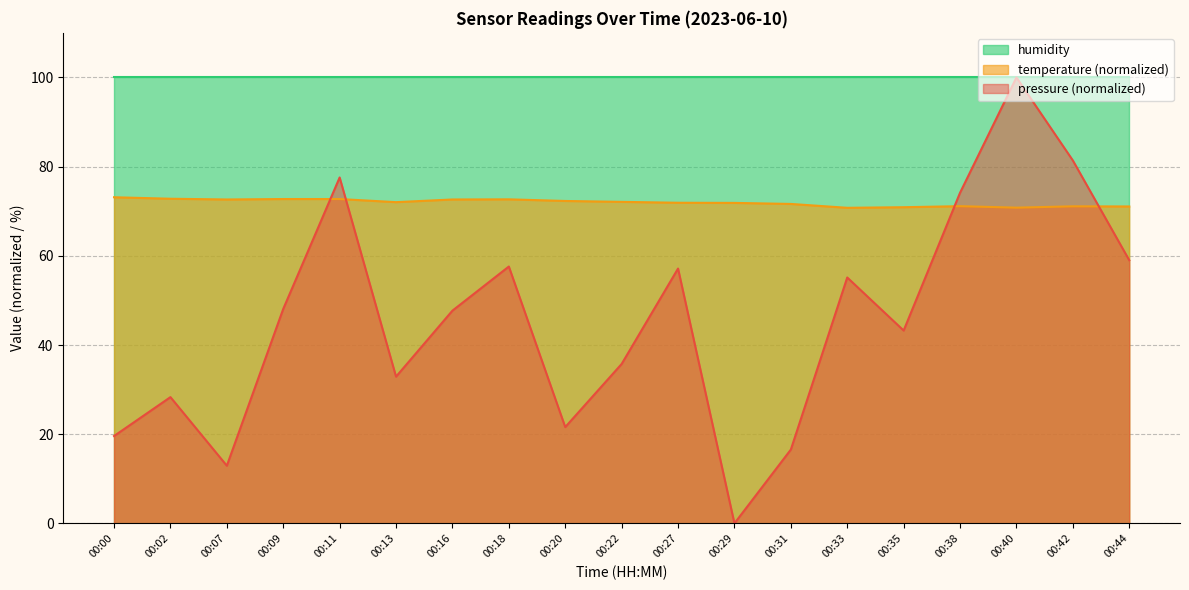

Rank the series by their average value, from highest to lowest.

humidity, temperature (normalized), pressure (normalized)